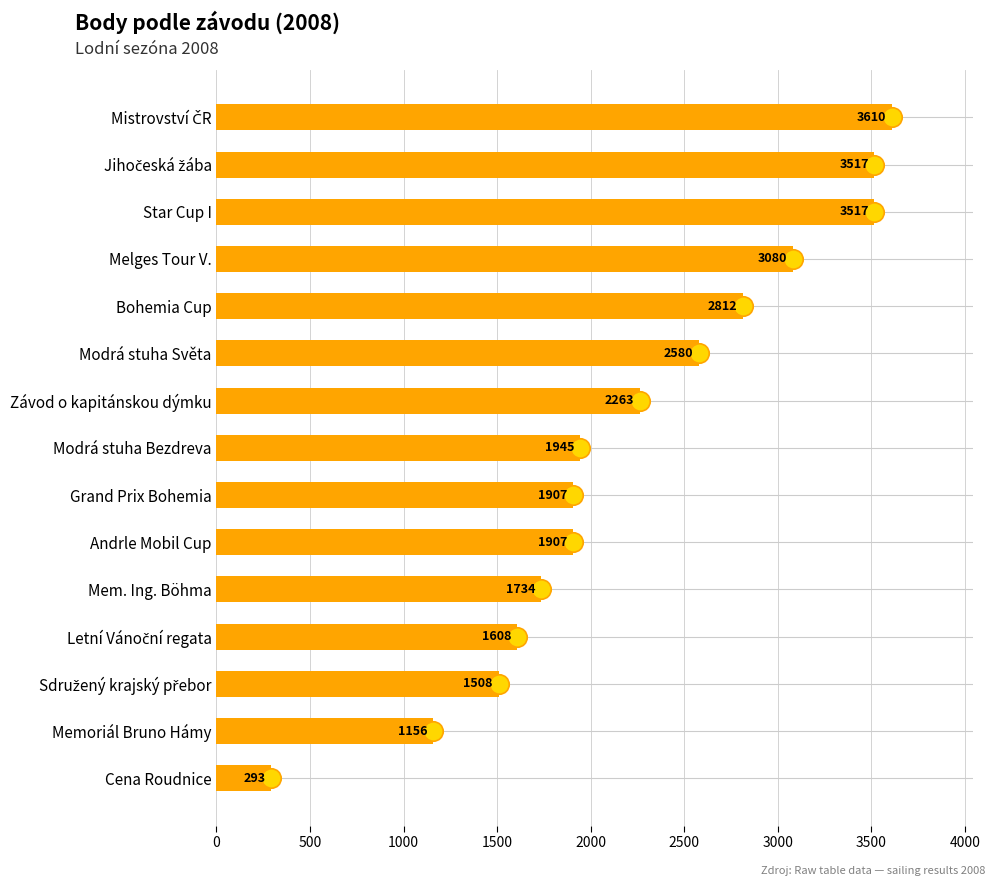

What is the maximum value shown in the chart?

3610